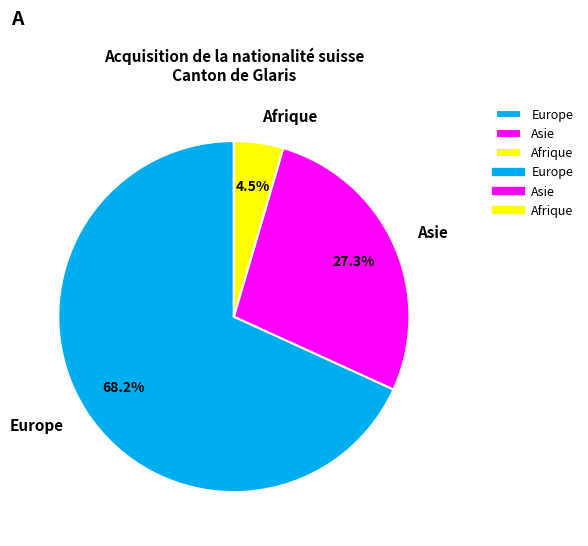

To the nearest percent, what is the average slice percentage?

33%